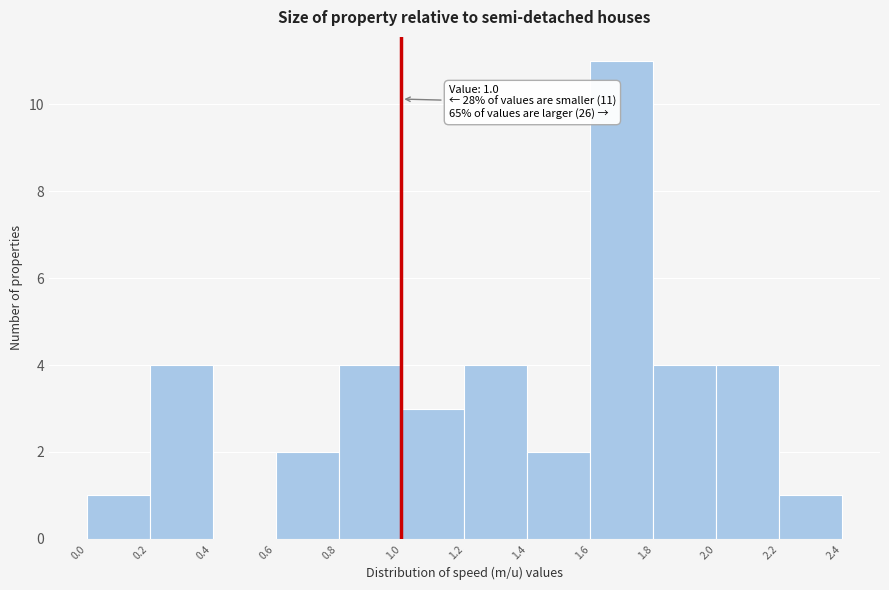

Which range on the x-axis has the tallest bar?

1.6 to 1.8